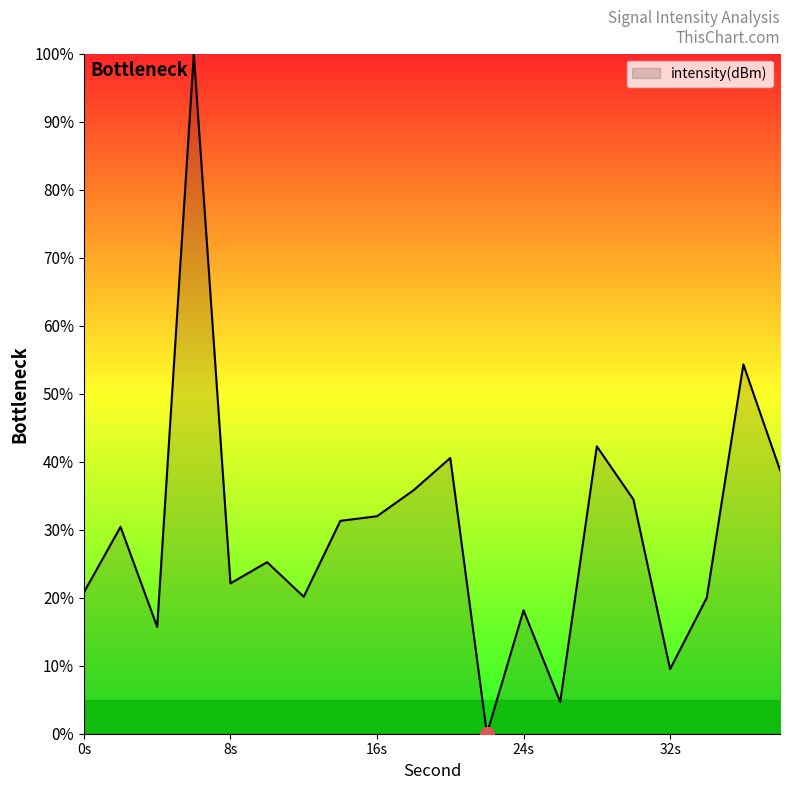

What is the maximum value shown in the chart?

100.0